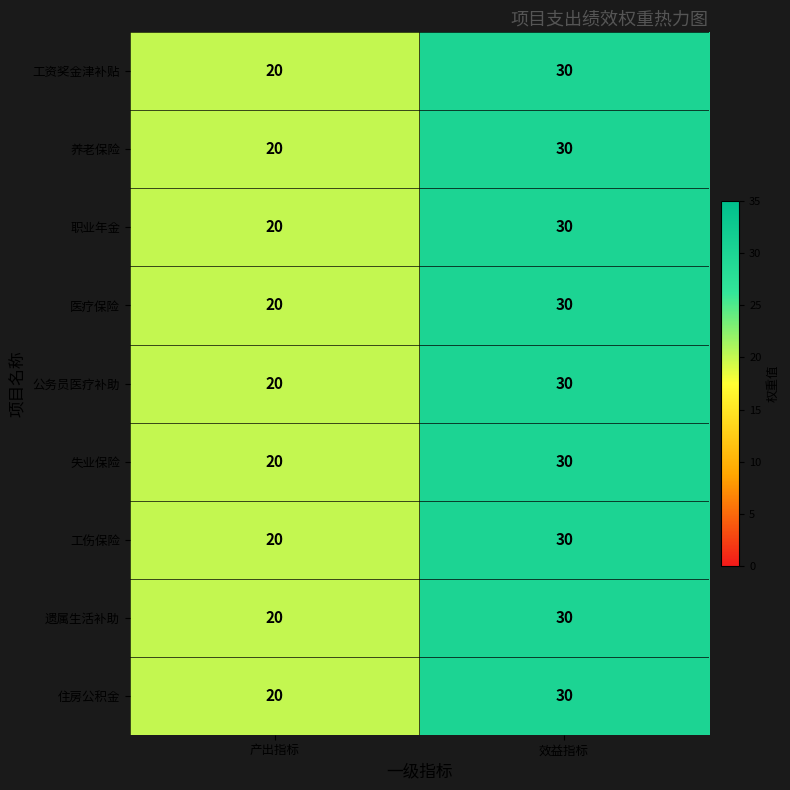

What is the average value of the 公务员医疗补助 series?

25